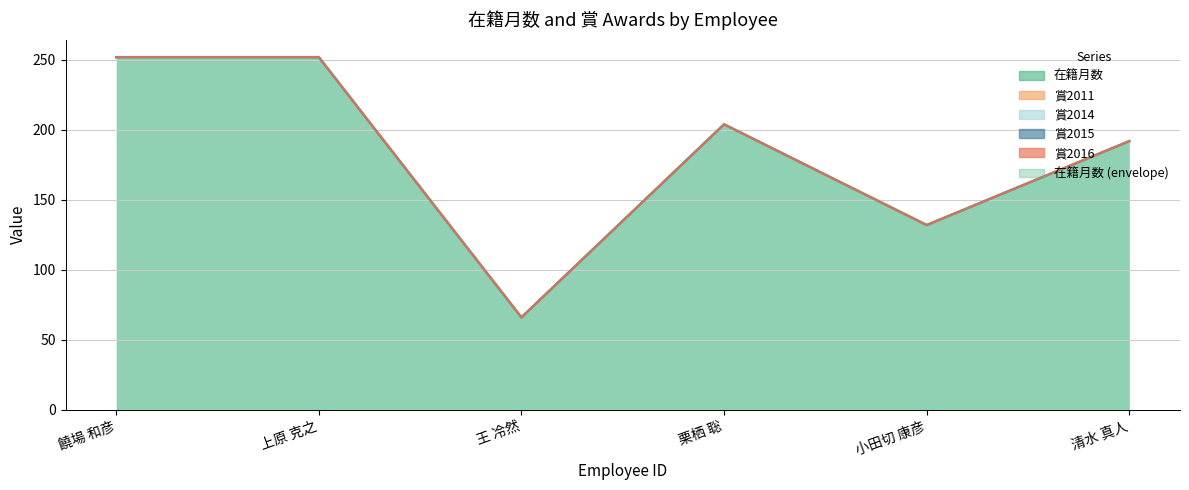

Where does the data first go above 204?

饒場 和彦